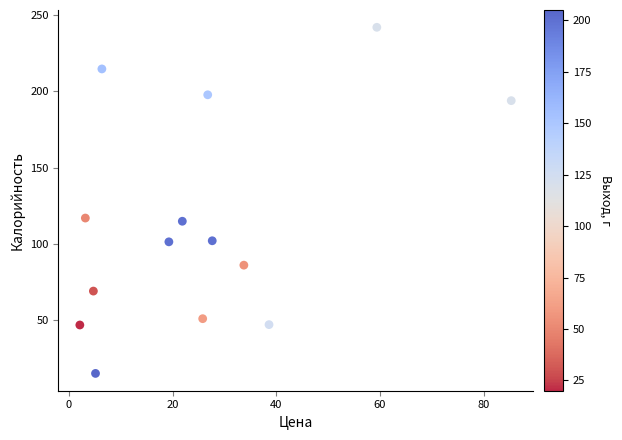

What is the range of X values (max minus min)?

83.2